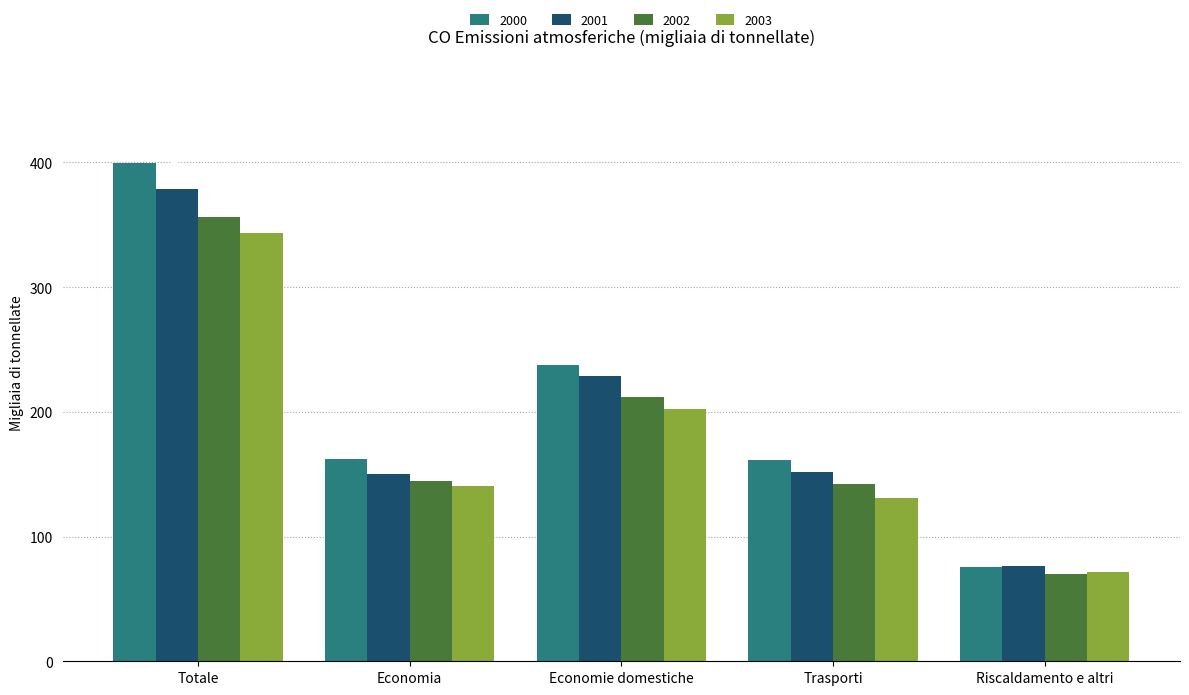

True or false: 2003 has a value of 43.8 at Riscaldamento e altri.

False